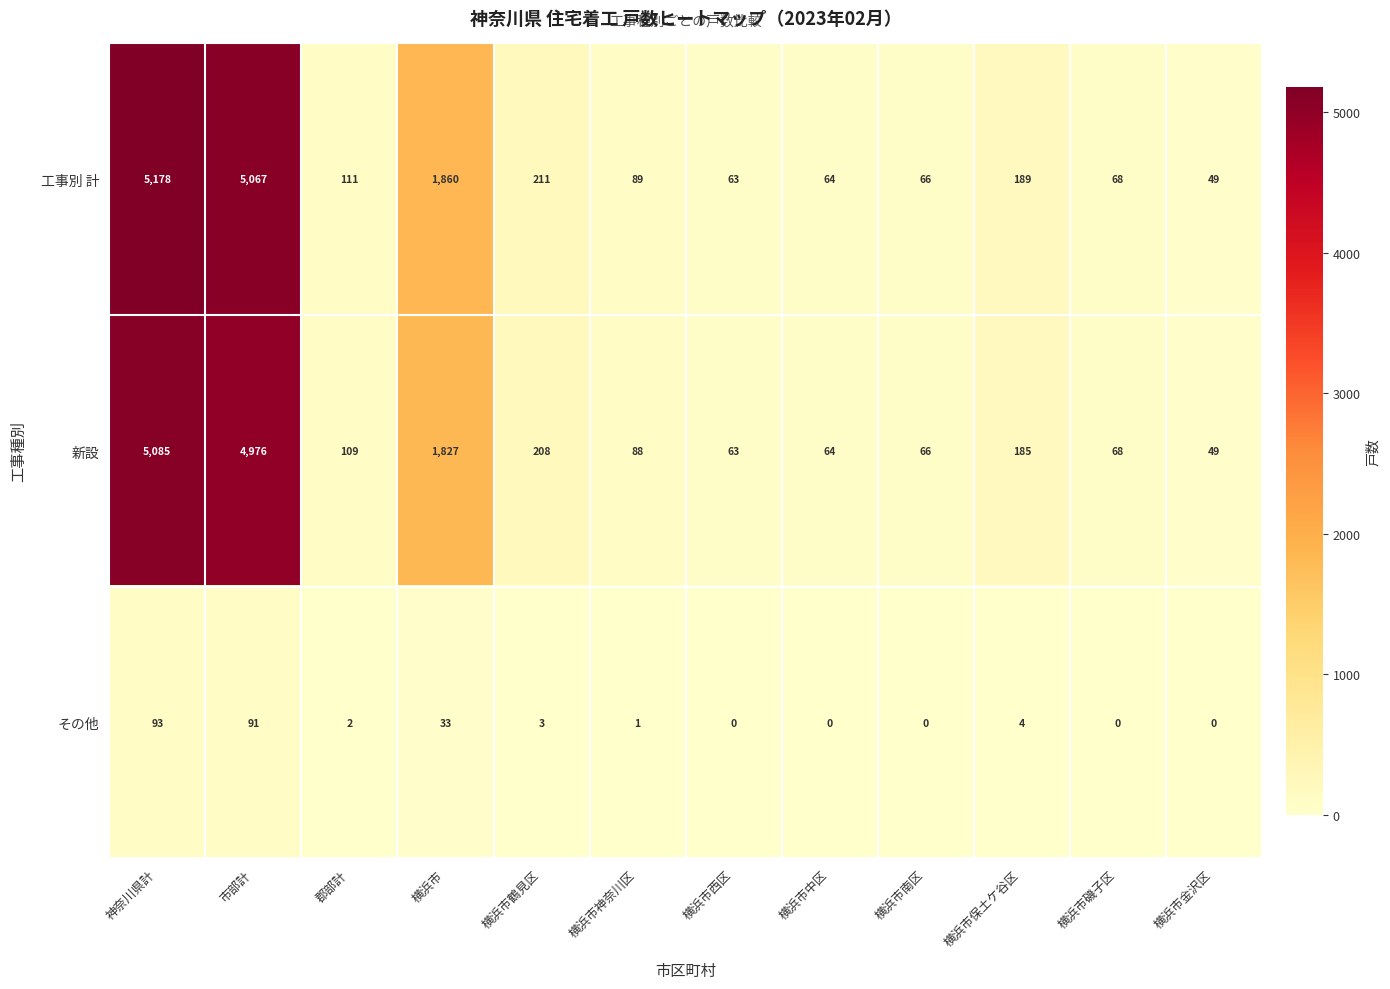

At how many categories does at least one series exceed 1362?

3